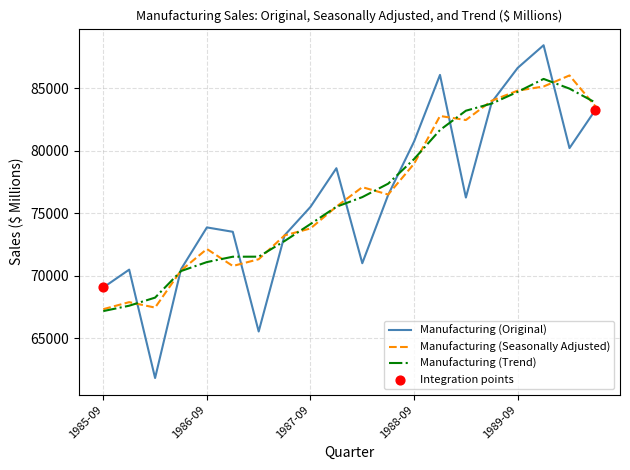

What is the maximum value for Manufacturing (Trend)?

85748